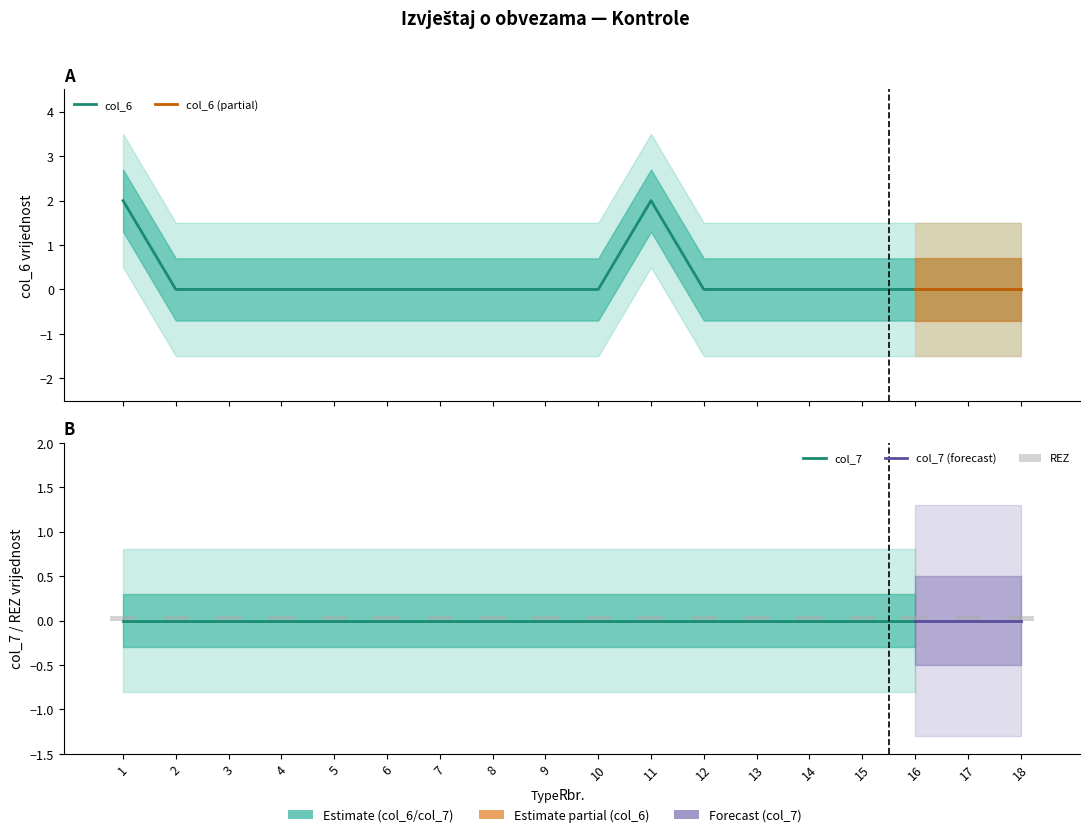

Count the number of data series in this chart.

4